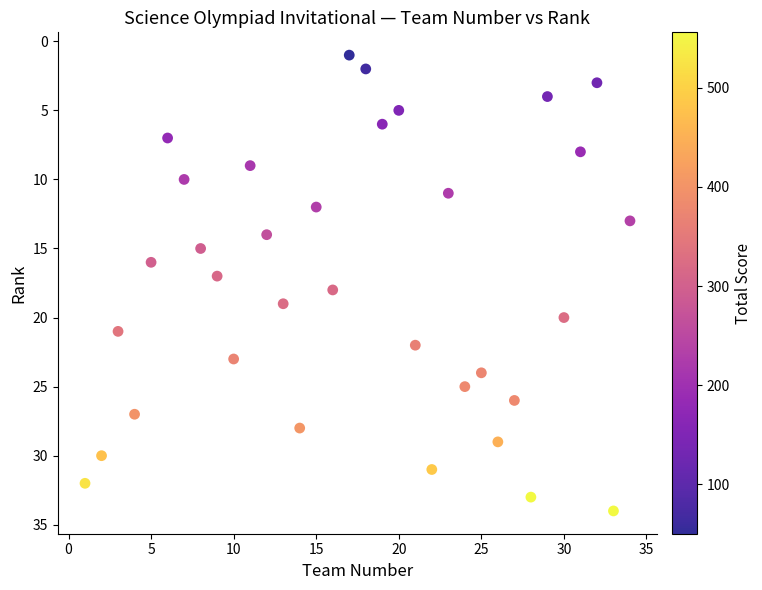

What is the range of Y values (max minus min)?

33